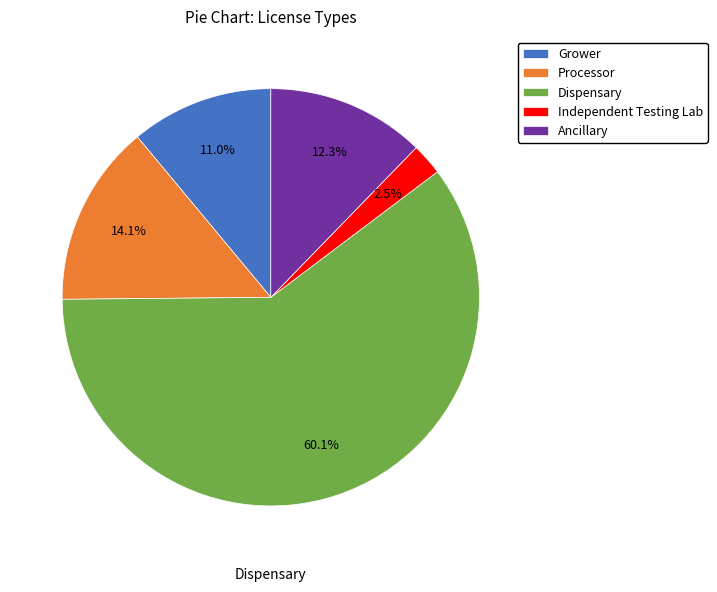

To the nearest percent, what percentage of the pie is Grower?

11%